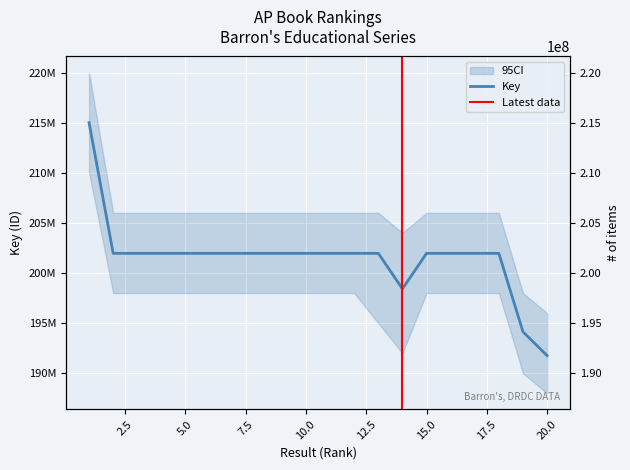

Rank the categories by value from highest to lowest.

1, 6, 2, 16, 13, 9, 3, 4, 17, 18, 15, 5, 8, 10, 11, 12, 7, 14, 19, 20